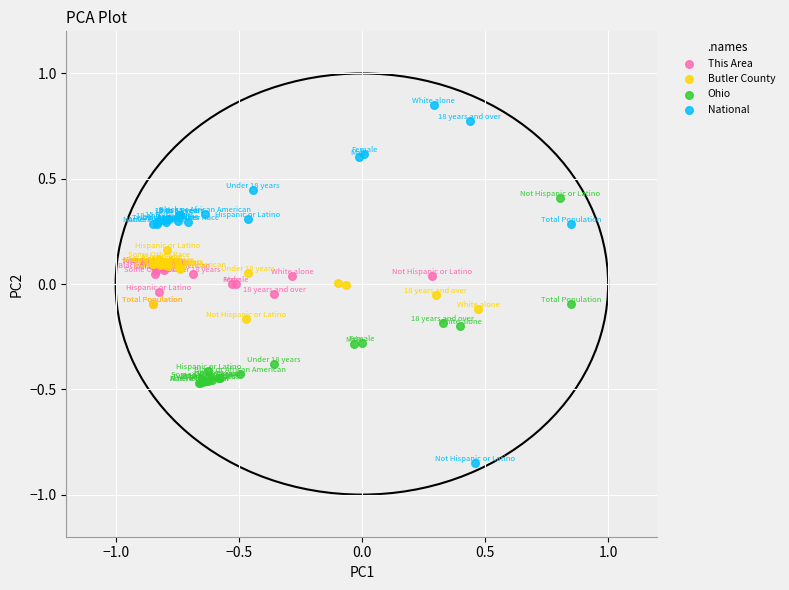

Which series reaches the maximum Y coordinate?

National